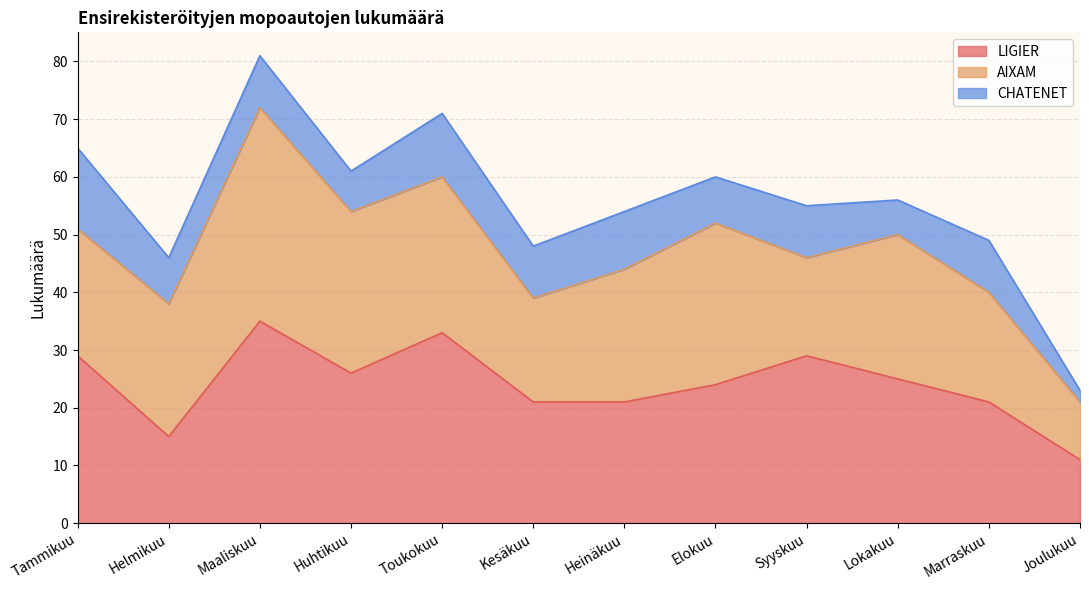

What is the highest value of the CHATENET series?

14